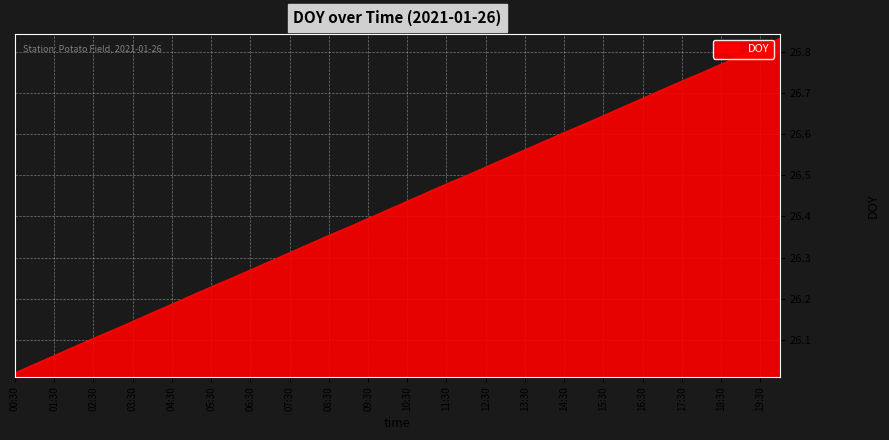

How many series are shown in this chart?

1